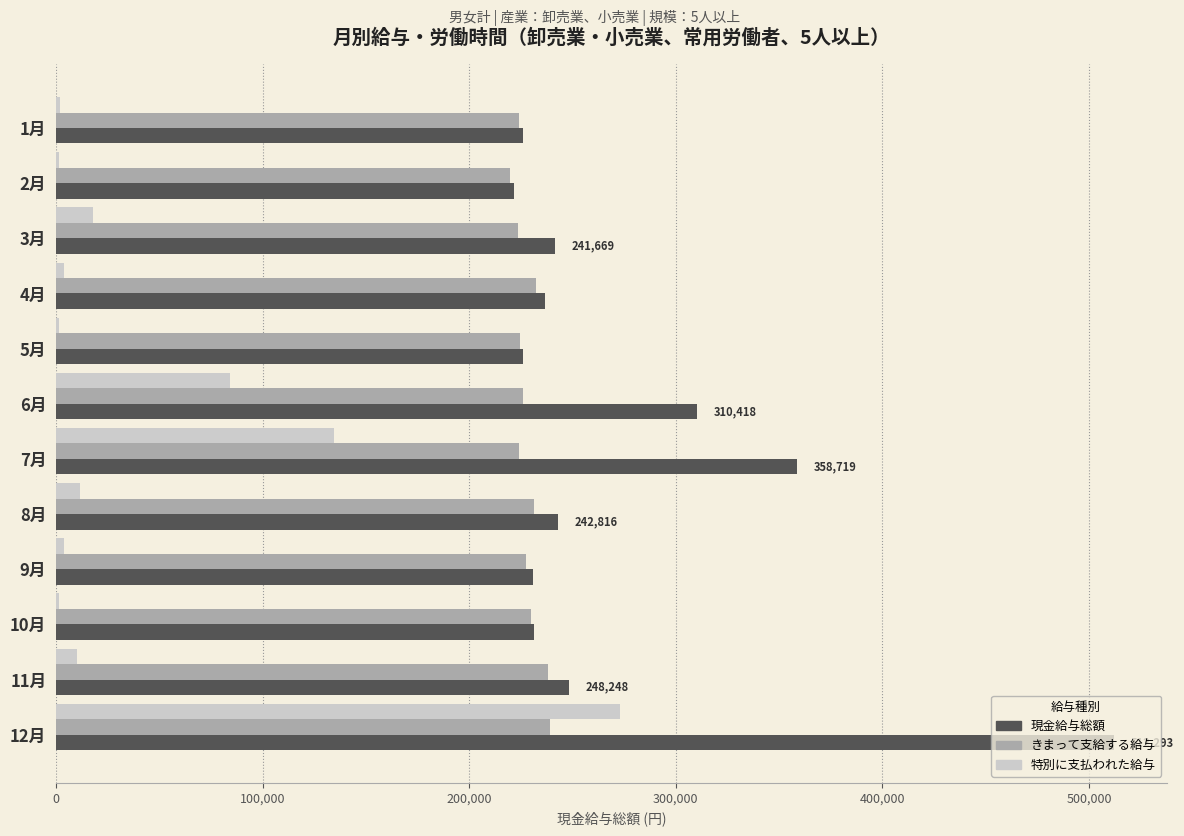

What is the sum of all 現金給与総額 values?

3286675